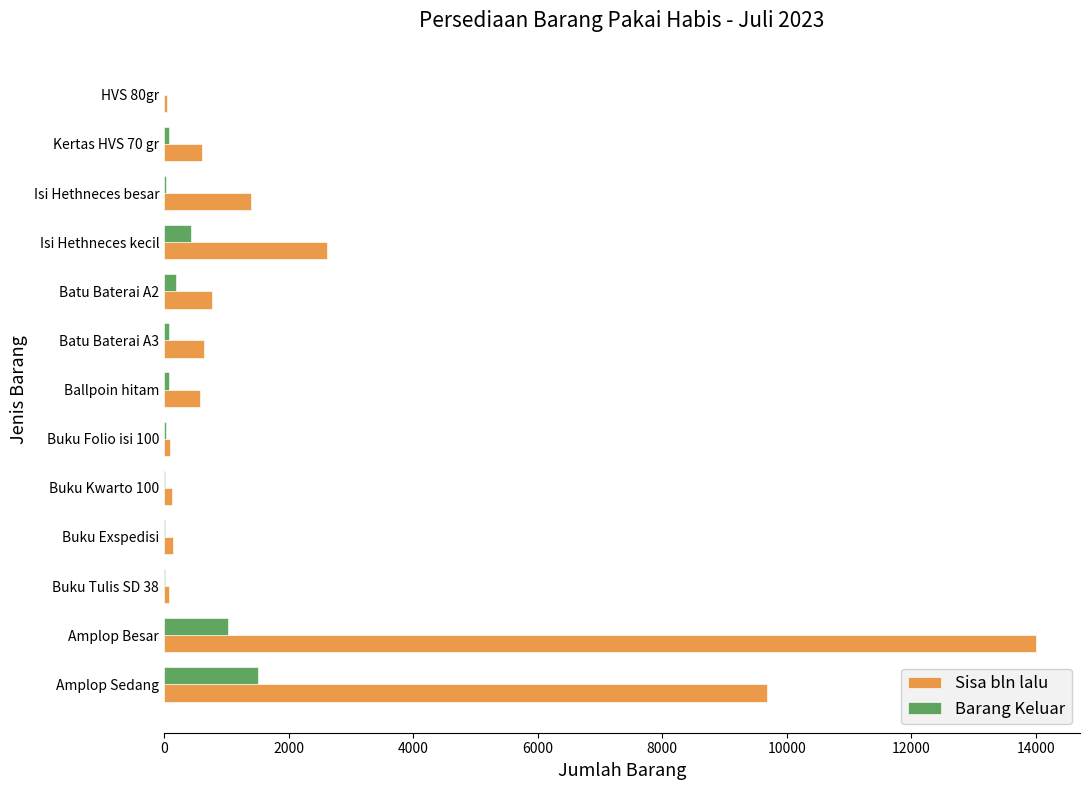

At which category is the sum across all series the highest?

Amplop Besar